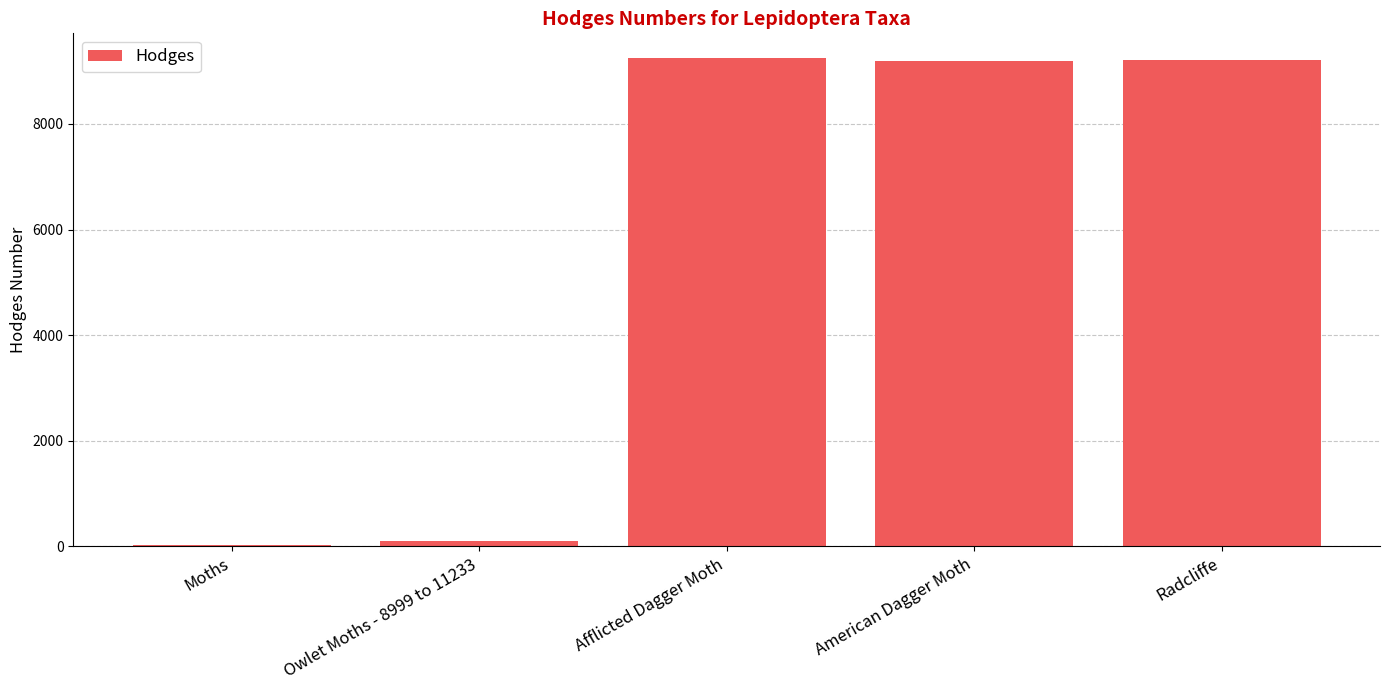

What is the ratio of the value at Afflicted Dagger Moth to the value at Moths?

319.1